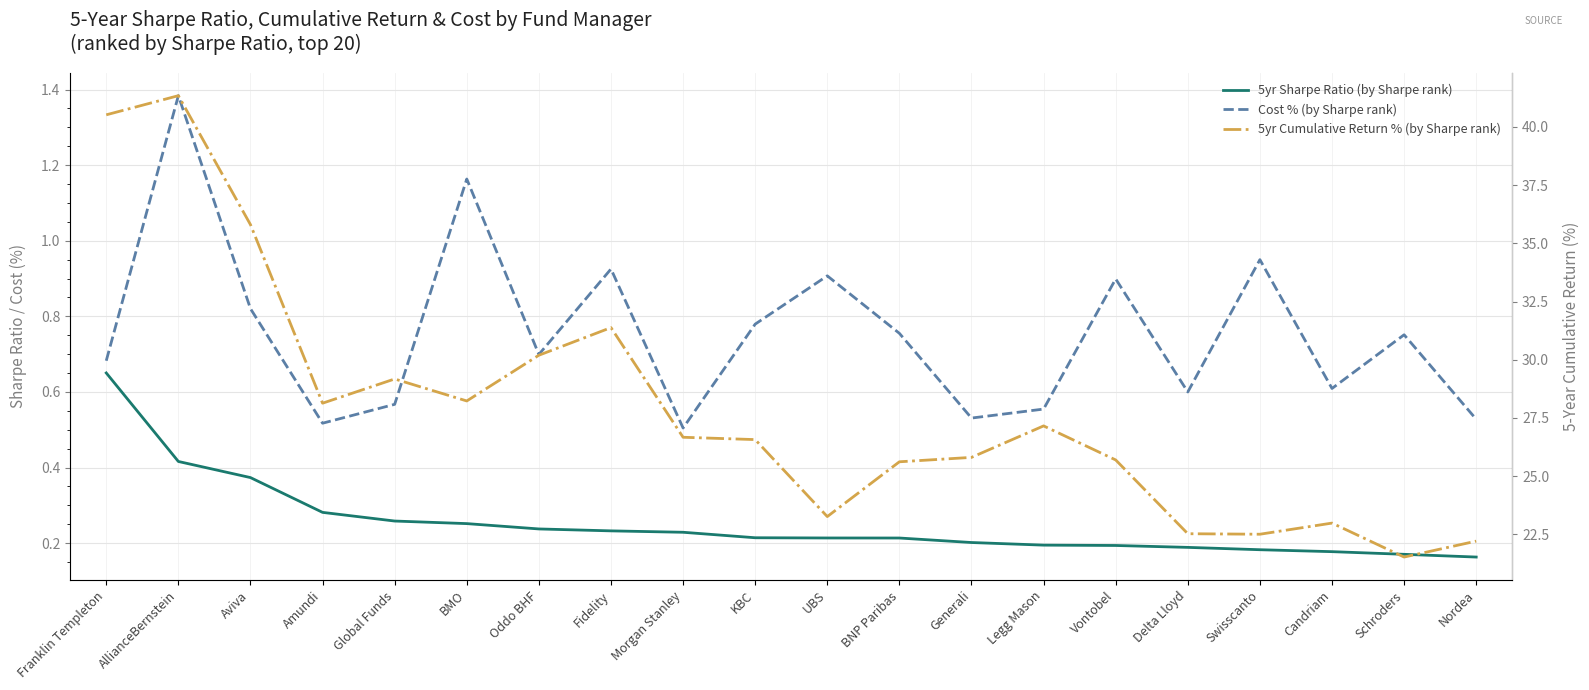

The 5yr Cumulative Return % (by Sharpe rank) series shows 22.2 at Nordea. True or false?

True